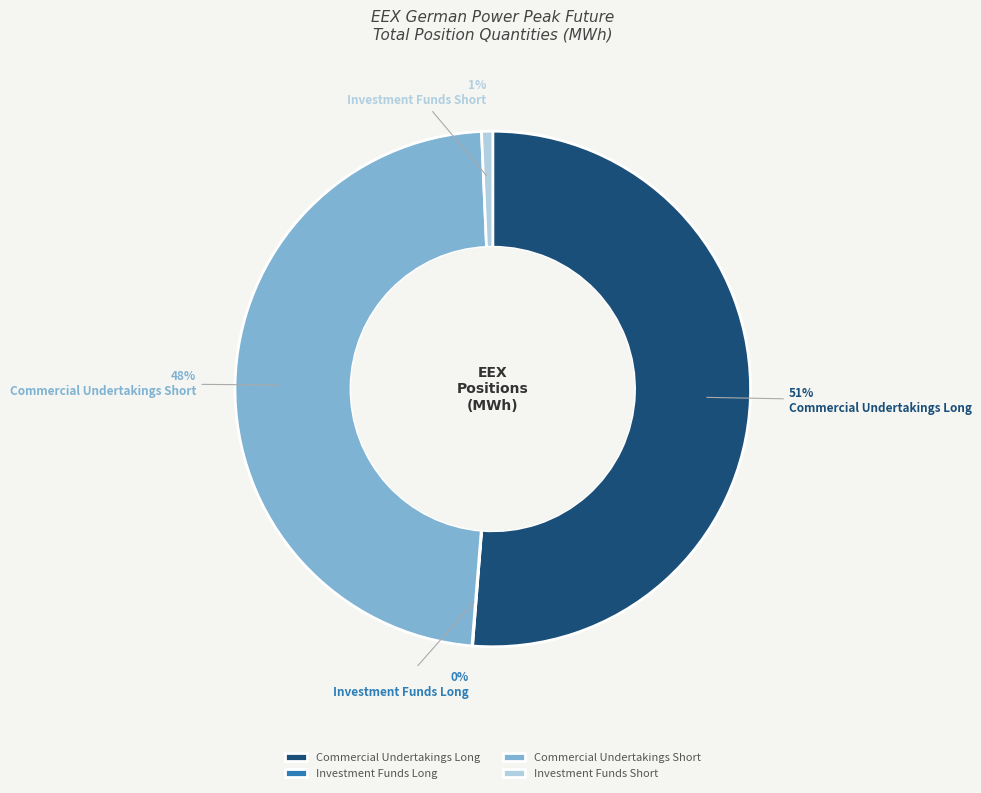

Between Commercial Undertakings Short and Investment Funds Short, which is larger?

Commercial Undertakings Short